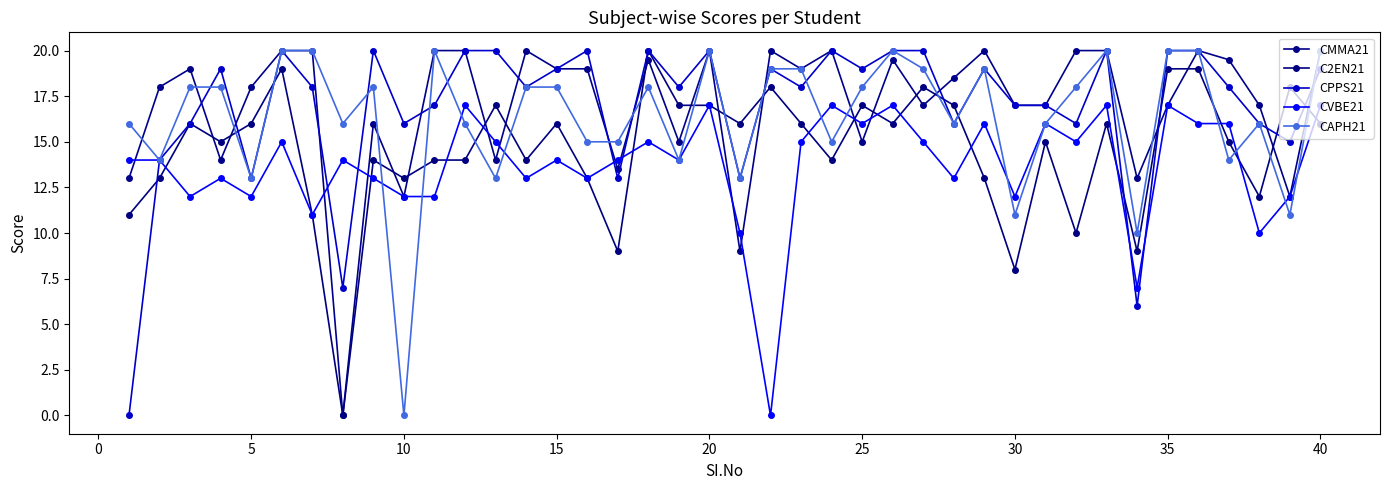

Does the chart have visible grid lines?

No